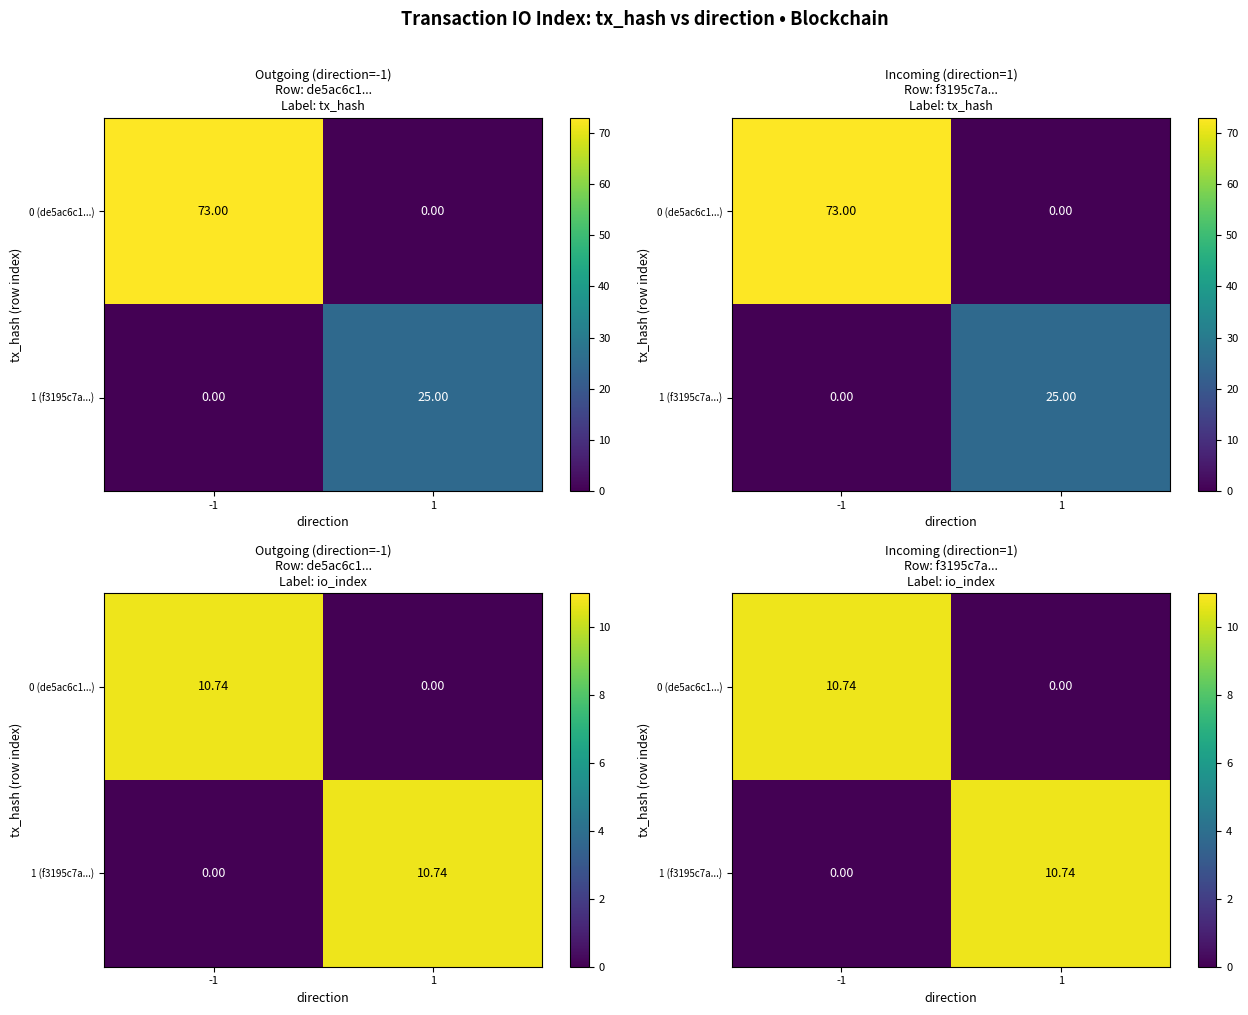

Between 1 and -1, which is larger?

-1